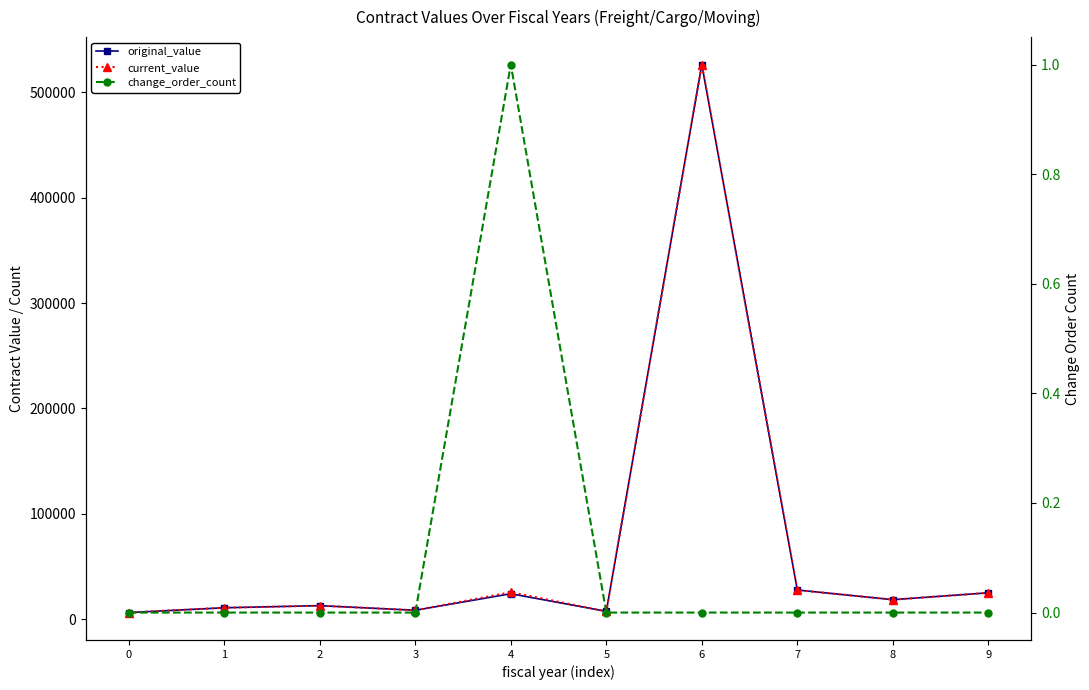

Reading left to right, what are all the values shown in this chart?

original_value: 0=6240.0	1=10800.0	2=12798.0	3=8418.1	4=24115.0	5=7400.0	6=526395.0	7=27631.5	8=18480.0	9=25000.0
current_value: 0=6240.0	1=10800.0	2=12798.0	3=8418.1	4=25548.1	5=7400.0	6=526395.0	7=27631.5	8=18480.0	9=25000.0
change_order_count: 0=0.0	1=0.0	2=0.0	3=0.0	4=1.0	5=0.0	6=0.0	7=0.0	8=0.0	9=0.0